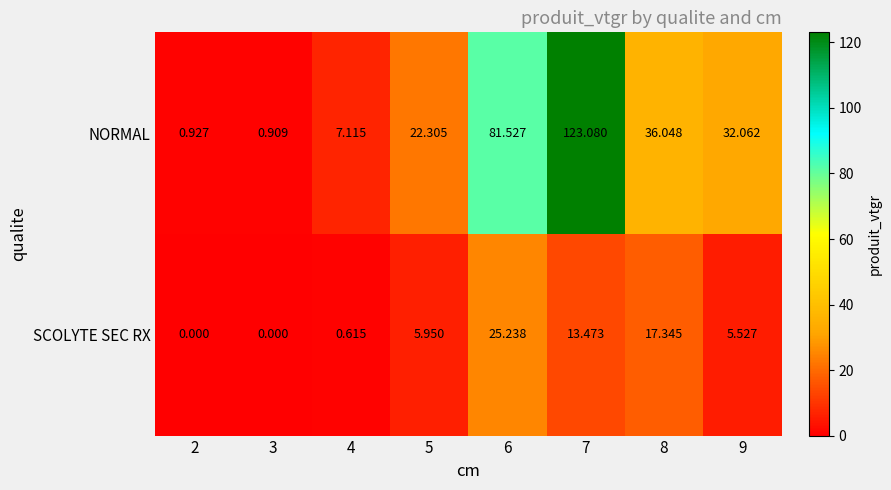

List the series in order of their peak value, highest first.

NORMAL, SCOLYTE SEC RX